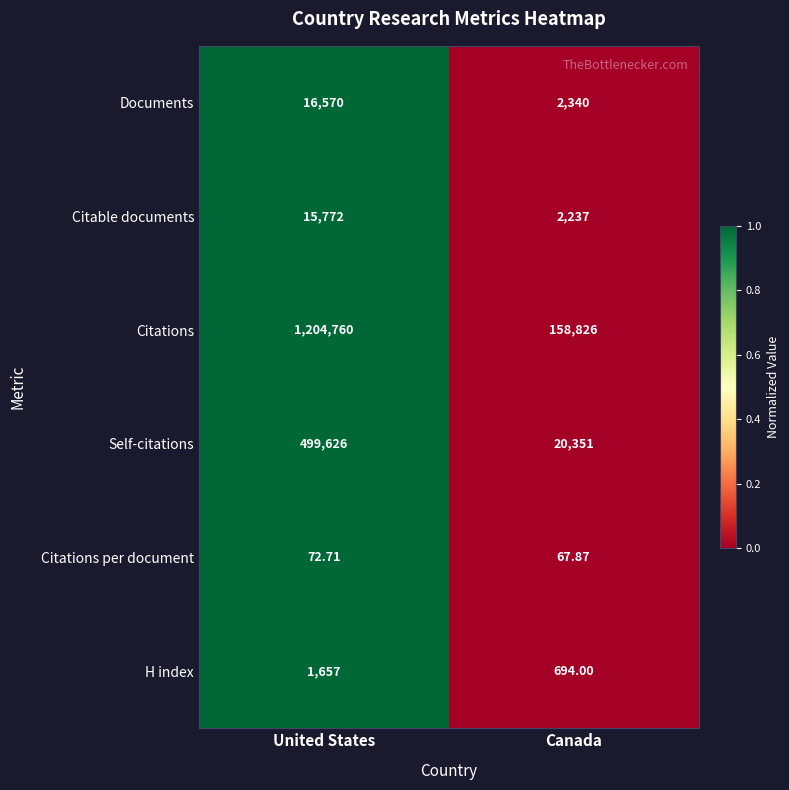

Where does the Citations per document series first go above 72?

United States